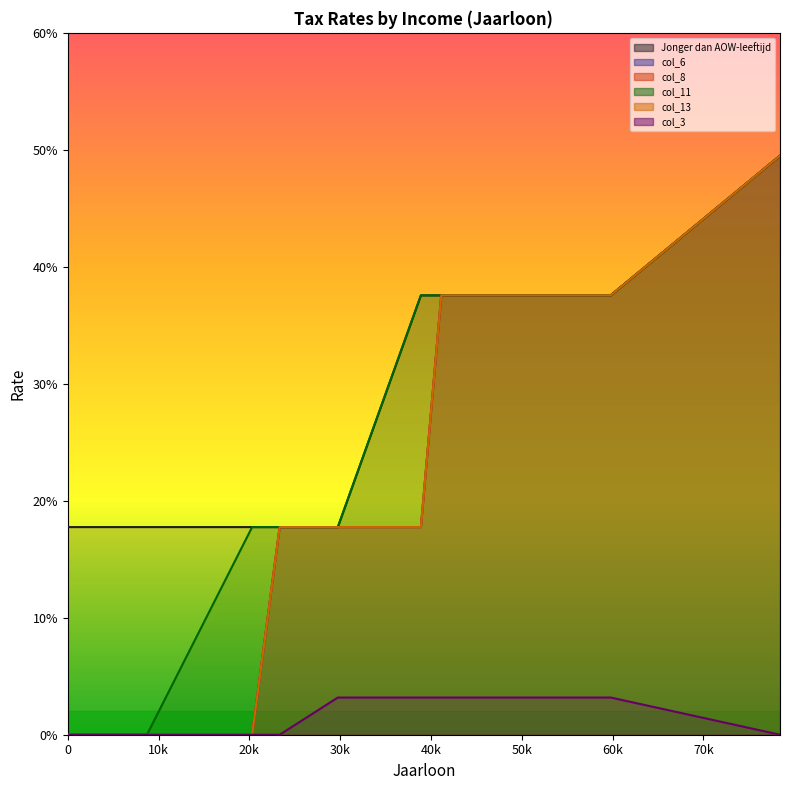

Reading left to right, list all the values displayed in this chart.

Jonger dan AOW-leeftijd: 0.2	0.2	0.2	0.2	0.2	0.4	0.4	0.4	0.4	0.5
col_6: 0.0	0.0	0.0	0.2	0.2	0.2	0.4	0.4	0.4	0.5
col_8: 0.0	0.0	0.0	0.2	0.2	0.2	0.4	0.4	0.4	0.5
col_11: 0.0	0.0	0.2	0.2	0.2	0.4	0.4	0.4	0.4	0.5
col_13: 0.0	0.0	0.0	0.2	0.2	0.2	0.4	0.4	0.4	0.5
col_3: 0.0	0.0	0.0	0.0	0.0	0.0	0.0	0.0	0.0	0.0